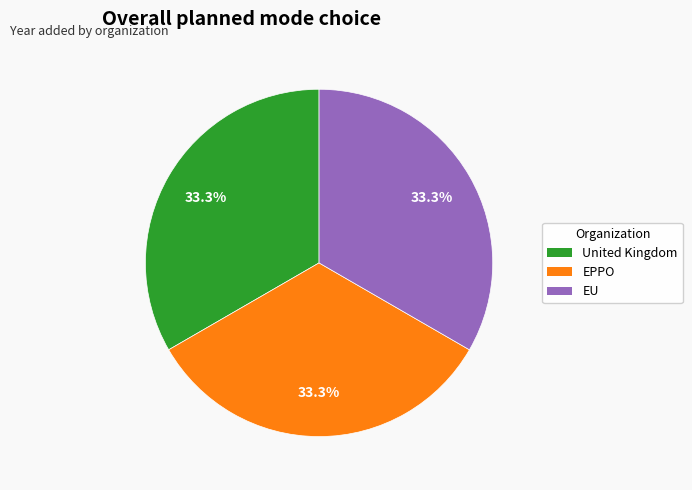

What is the ratio of the value at United Kingdom to the value at EU?

1.0